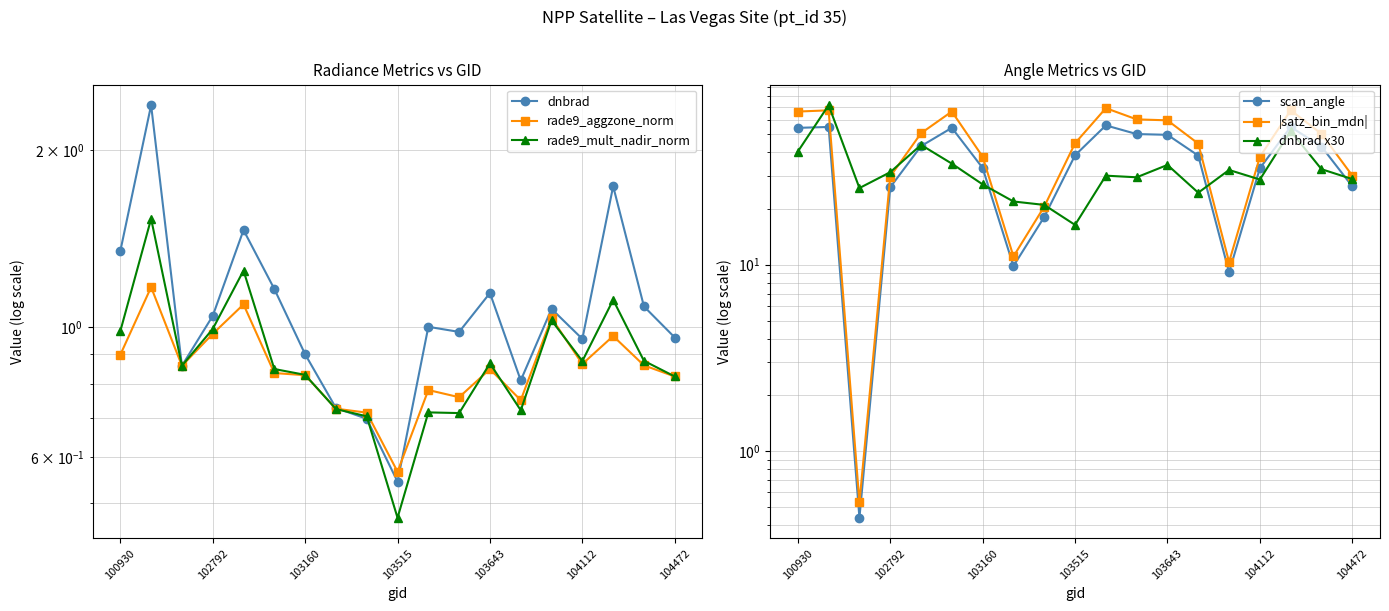

The value of dnbrad x30 at 102792 is 47.6. True or false?

False